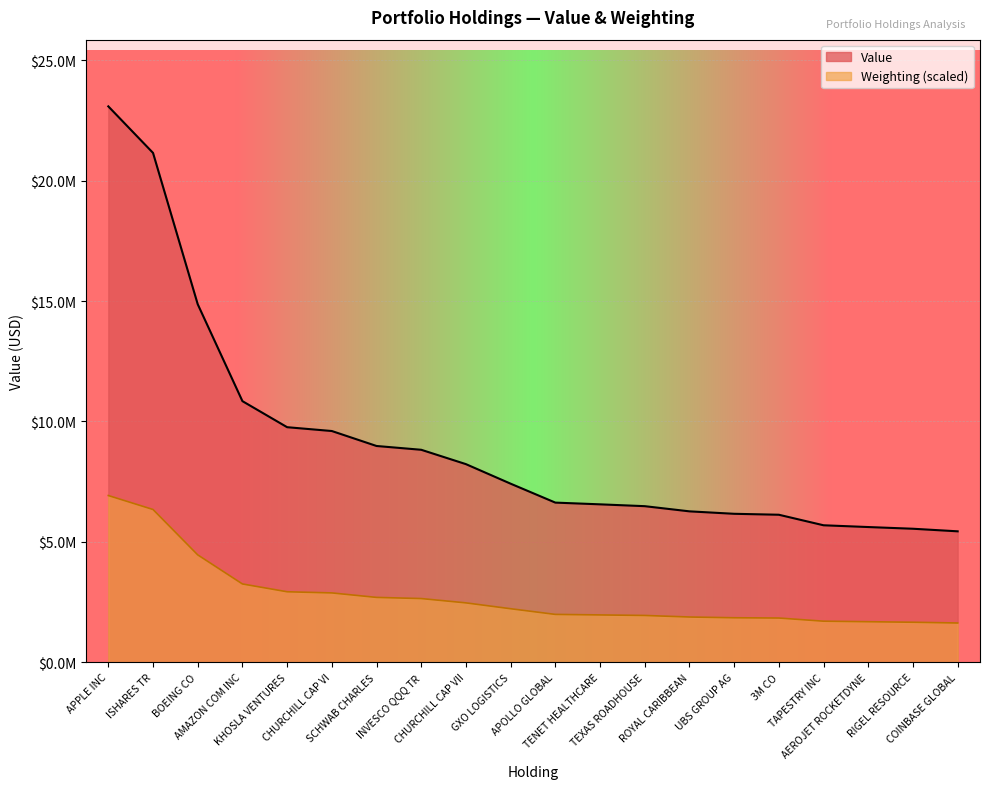

Rank the categories by value from highest to lowest.

APPLE INC, ISHARES TR, BOEING CO, AMAZON COM INC, KHOSLA VENTURES, CHURCHILL CAP VI, SCHWAB CHARLES, INVESCO QQQ TR, CHURCHILL CAP VII, GXO LOGISTICS, APOLLO GLOBAL, TENET HEALTHCARE, TEXAS ROADHOUSE, ROYAL CARIBBEAN, UBS GROUP AG, 3M CO, TAPESTRY INC, AEROJET ROCKETDYNE, RIGEL RESOURCE, COINBASE GLOBAL